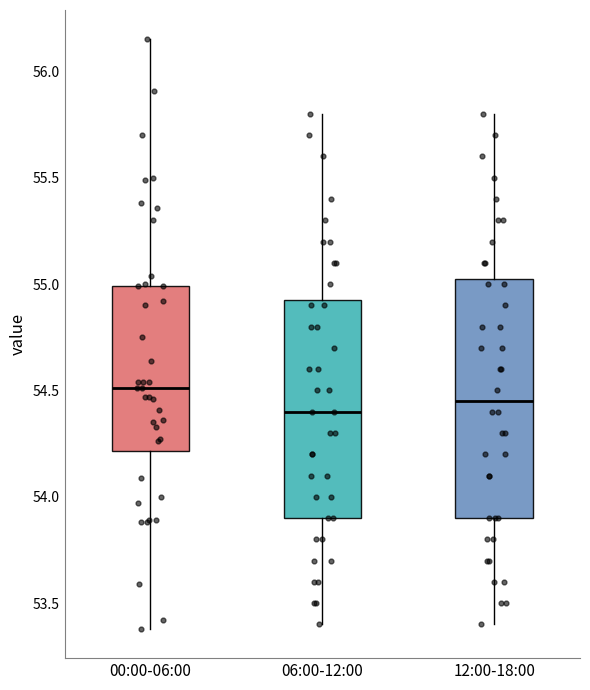

Reading left to right, read every box against the y-axis: the position of its median line, the range the box covers, and the ends of its whiskers. The values are not printed on the chart, so give them approximately, as read against the axis.

00:00-06:00: median 54.50, box 54.20 to 55.00, whiskers 53.40 to 56.15
06:00-12:00: median 54.40, box 53.90 to 54.95, whiskers 53.40 to 55.80
12:00-18:00: median 54.45, box 53.90 to 55.05, whiskers 53.40 to 55.80